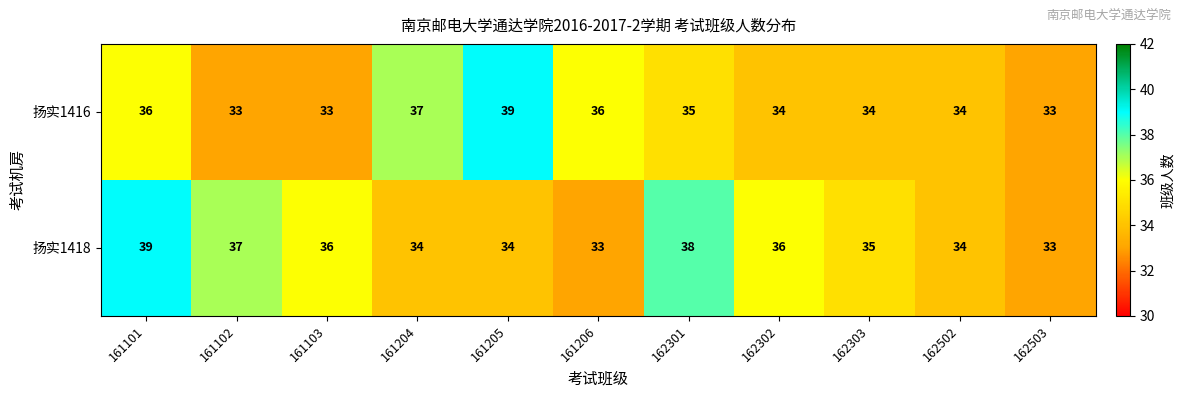

Rank the series by their average value, from highest to lowest.

扬实1418, 扬实1416